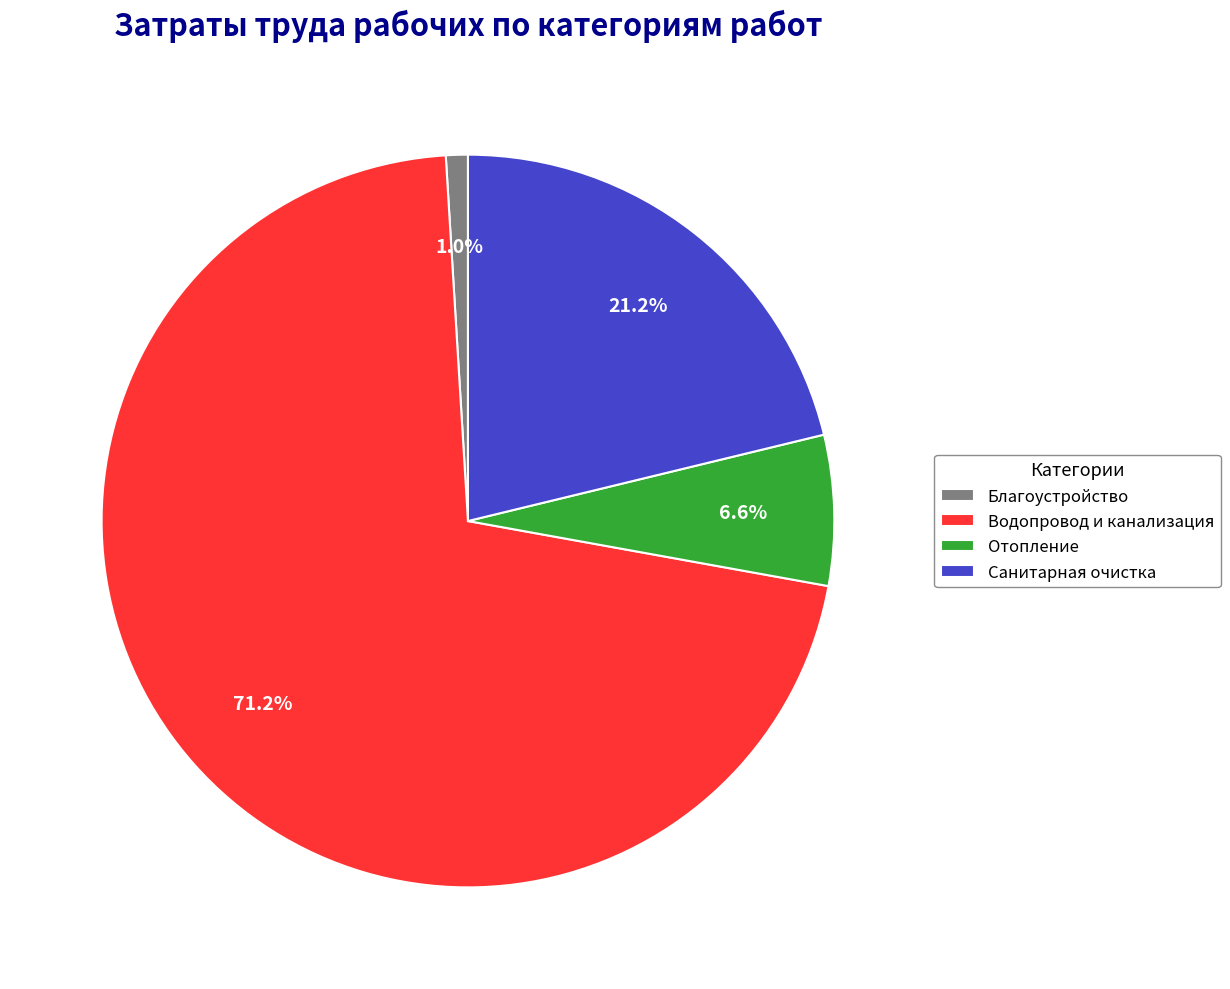

The Отопление slice represents 7% of the pie. True or false?

True